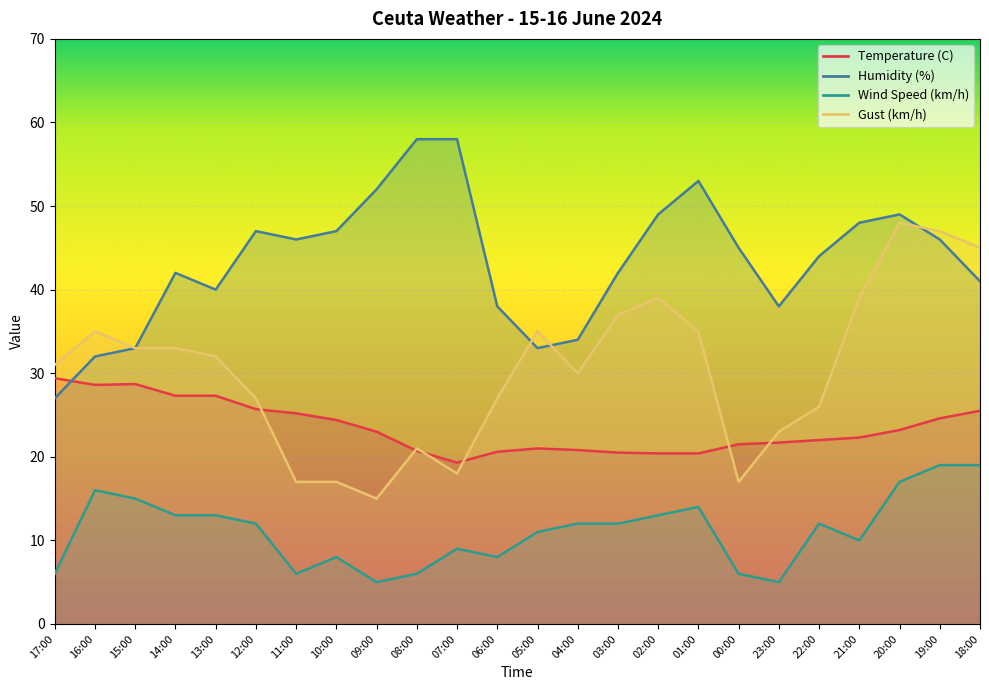

What is the smallest value displayed?

5.0